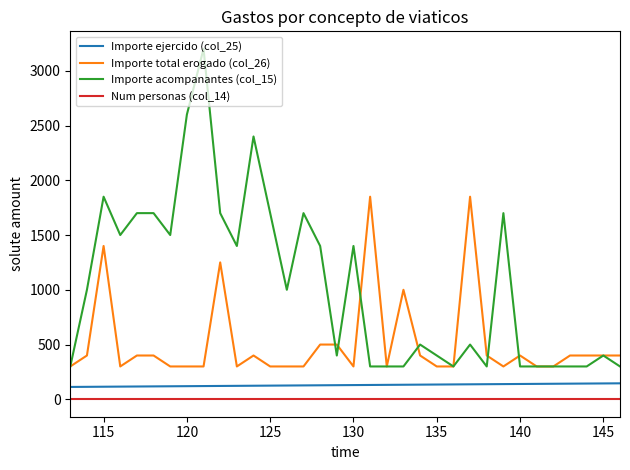

True or false: Num personas (col_14) and Importe total erogado (col_26) intersect in this chart.

False